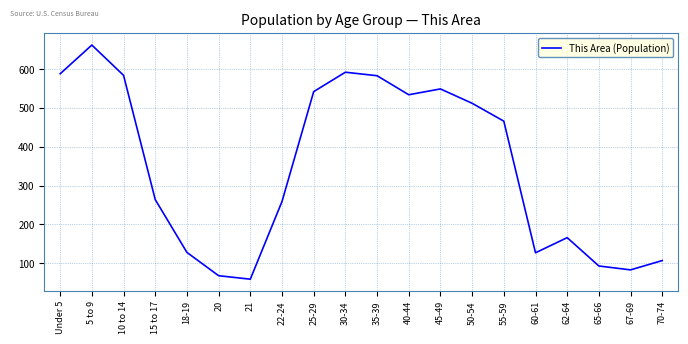

At which category does the chart reach its peak across all series?

5 to 9